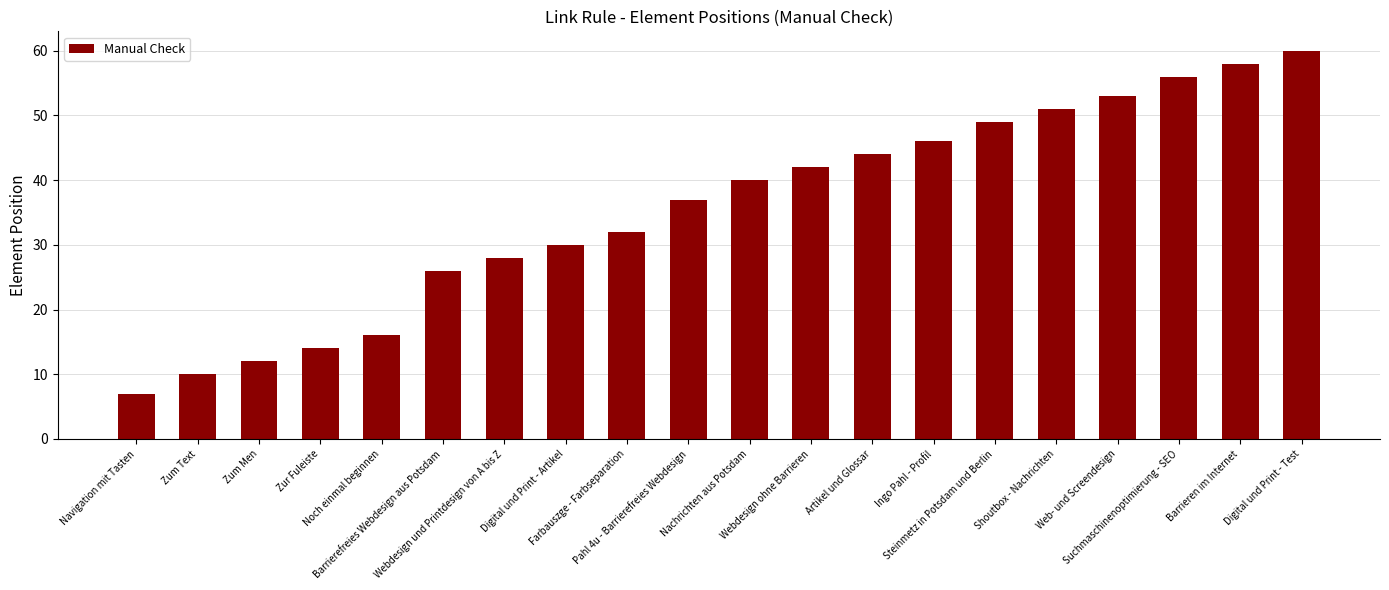

What is the approximate value at Web- und Screendesign, to the nearest 10?

50